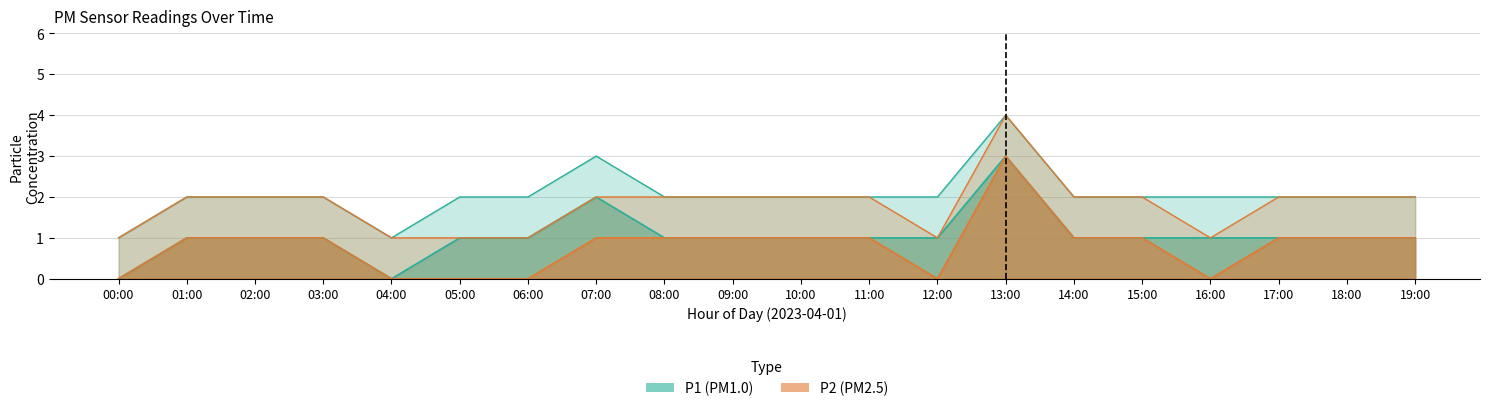

What is the total value across all series at 01:00?

2